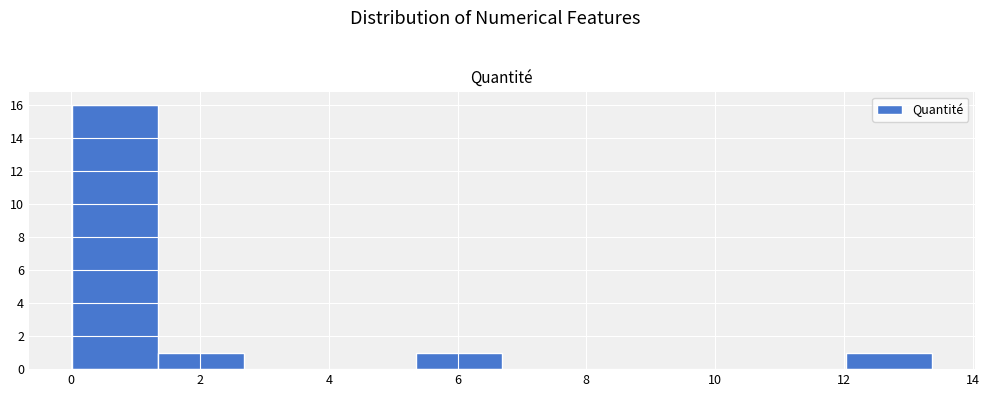

Over which range of the x-axis is the bar tallest?

0.0 to 1.4